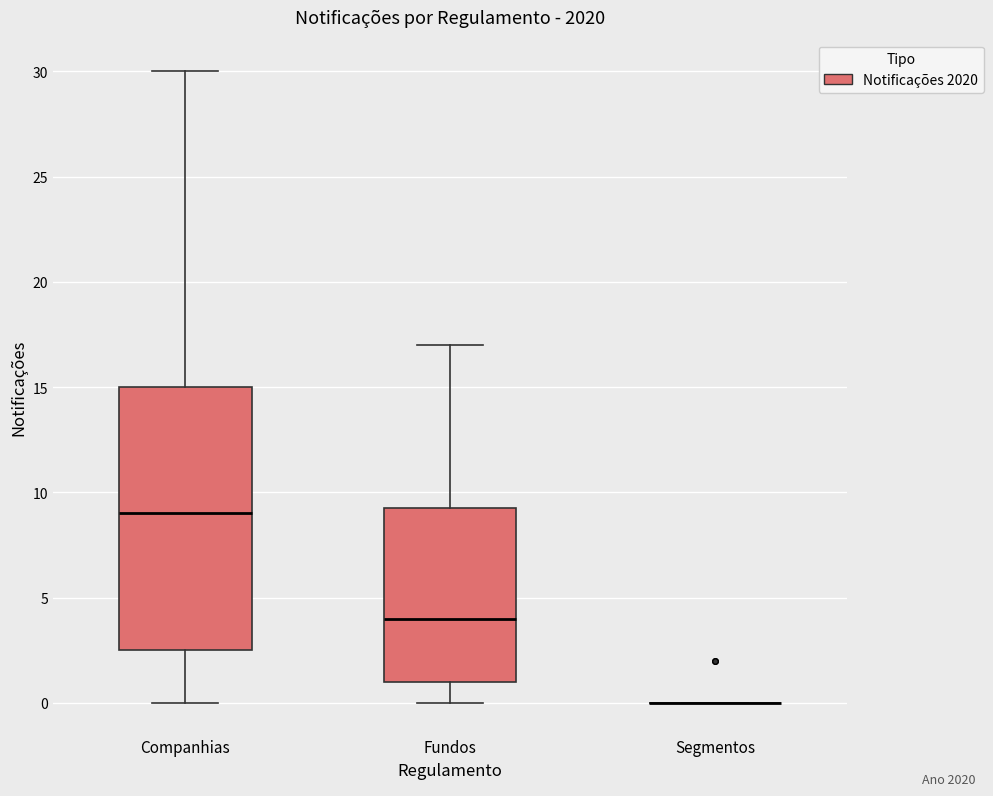

Where does the upper whisker of the box for Companhias end on the y-axis? The values are not printed on the chart, so give them approximately, as read against the axis.

30.0